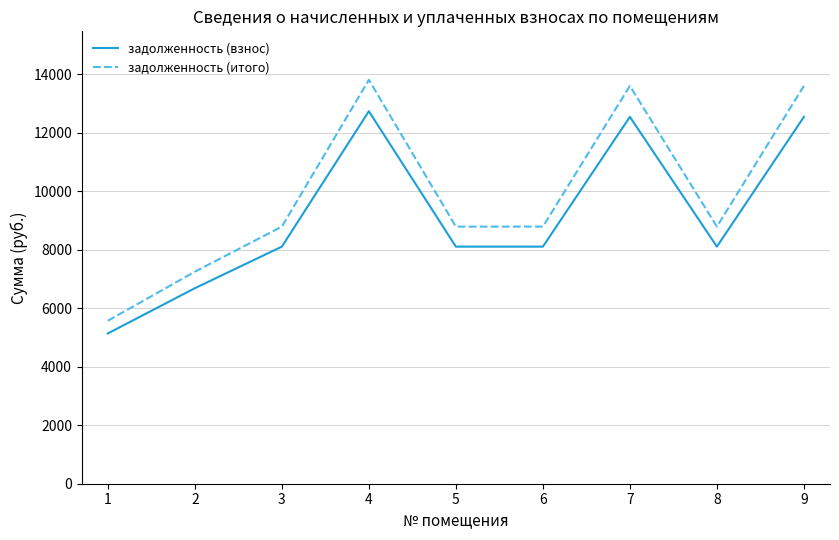

What is the approximate value of задолженность (итого) at 8?

8786.0